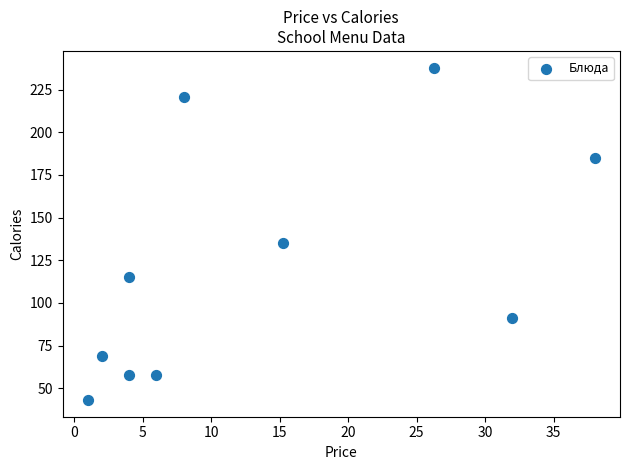

What is the average Y value?

121